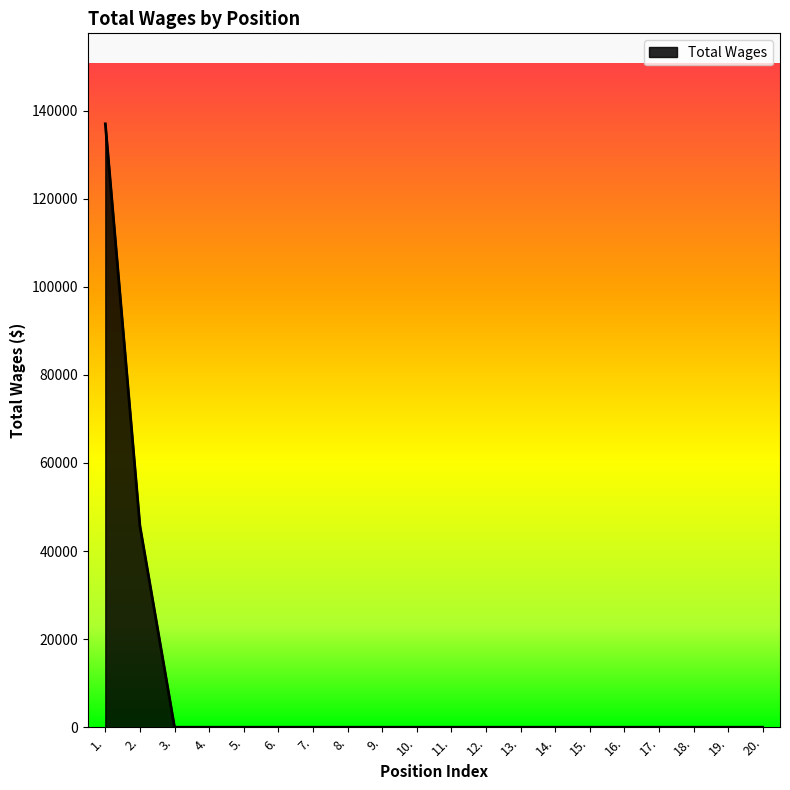

What is the difference between the maximum and minimum values?

137000